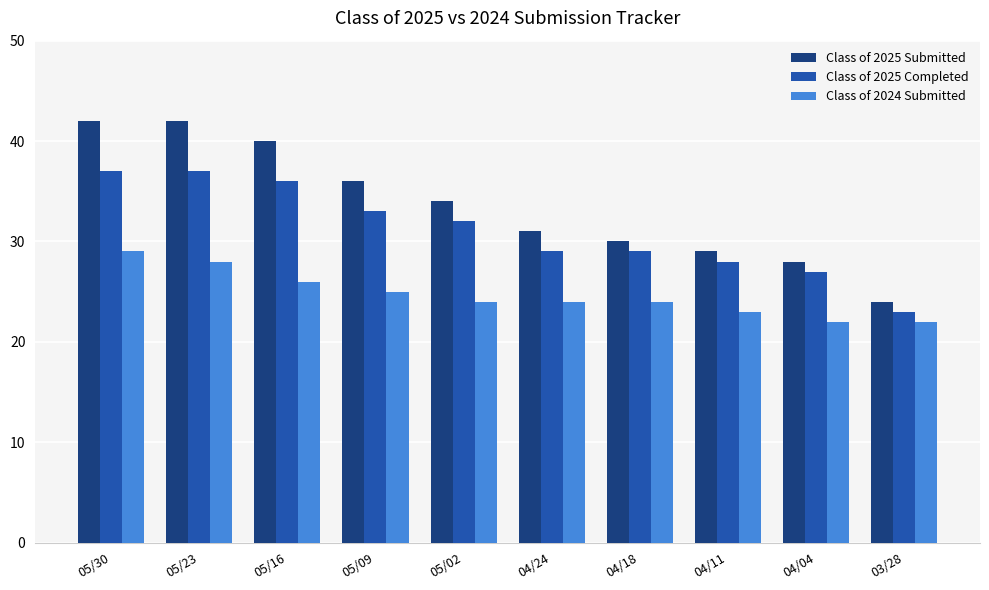

What is the label of the 10th bar from the left?

03/28